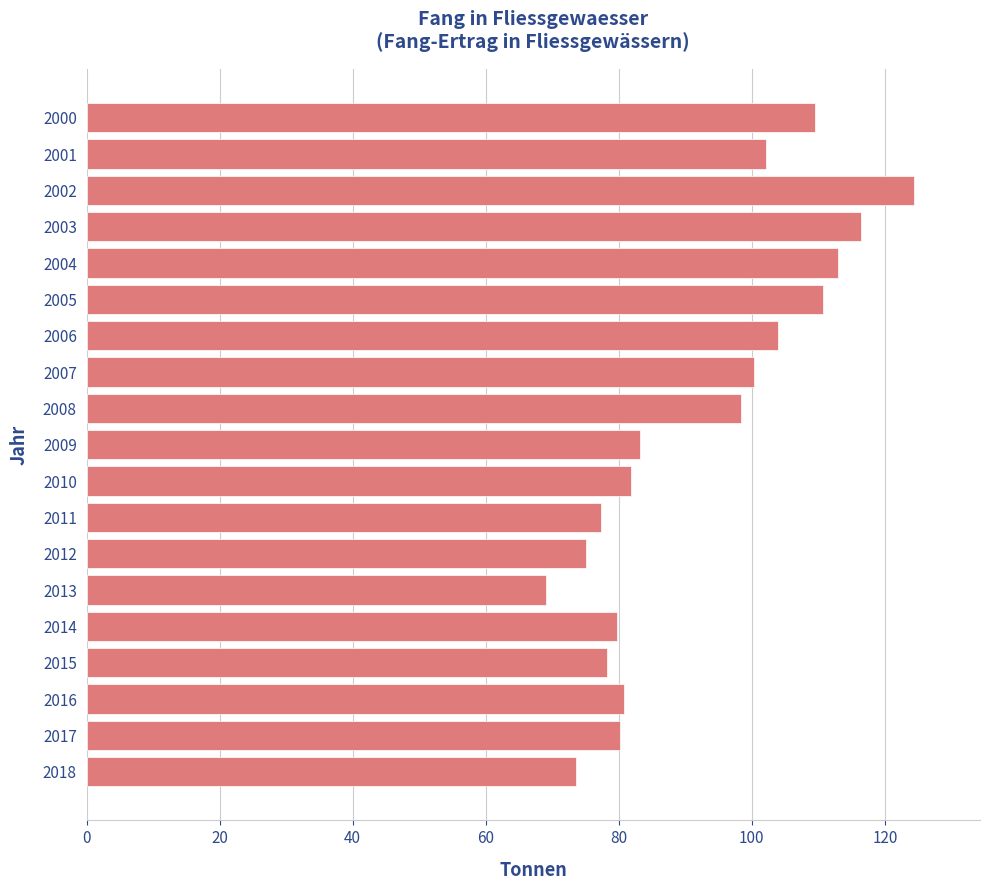

What is the average value?

92.5